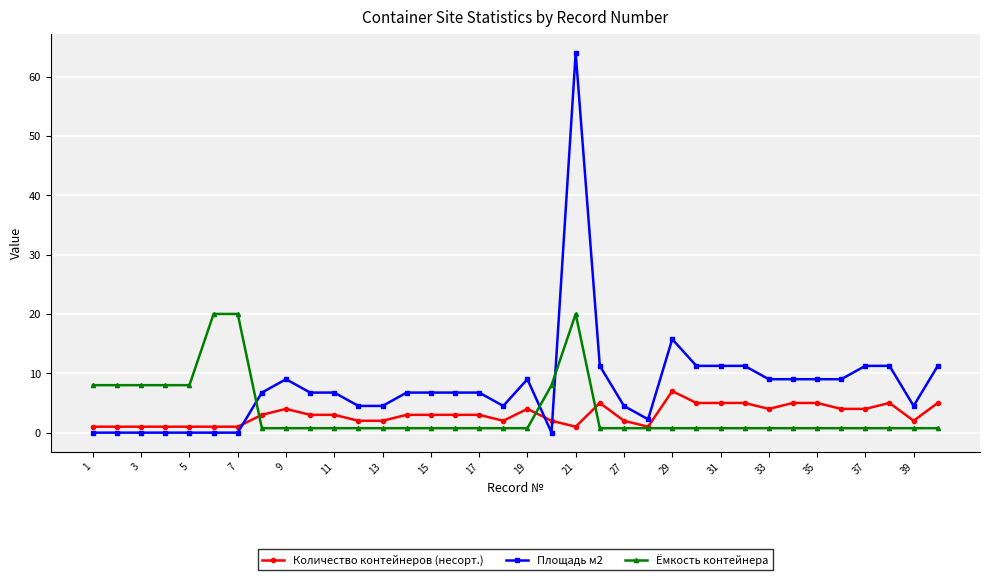

Which series has the largest range (max minus min)?

Площадь м2